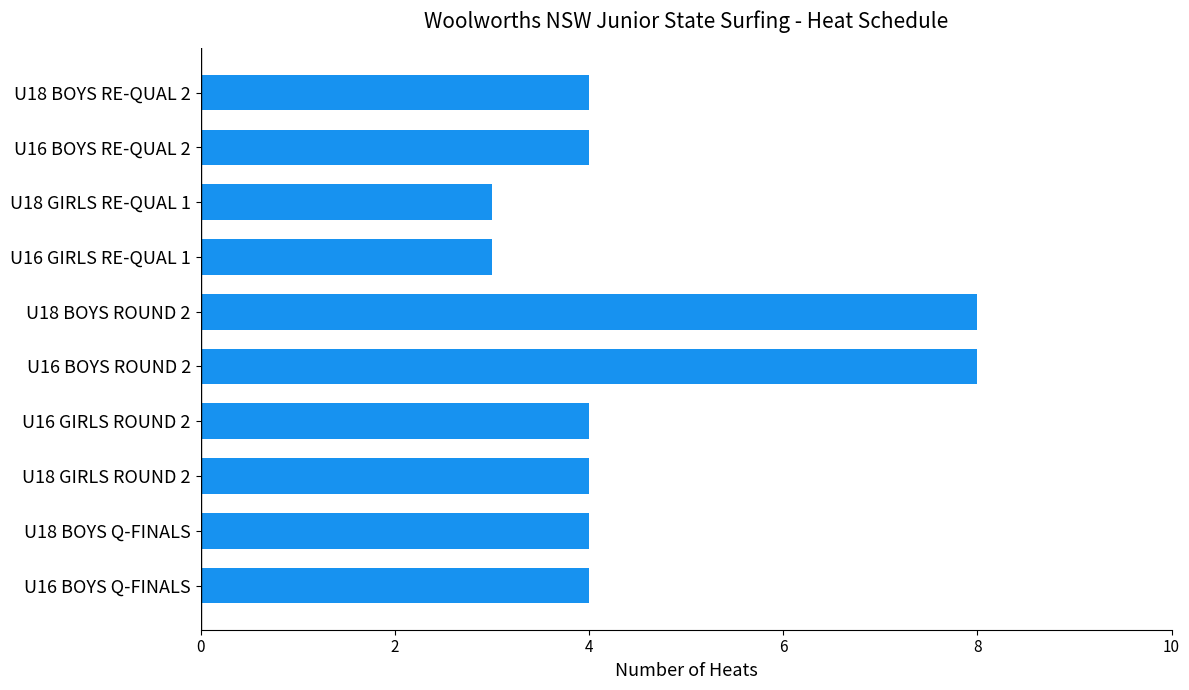

What is the difference between the maximum and minimum values?

5